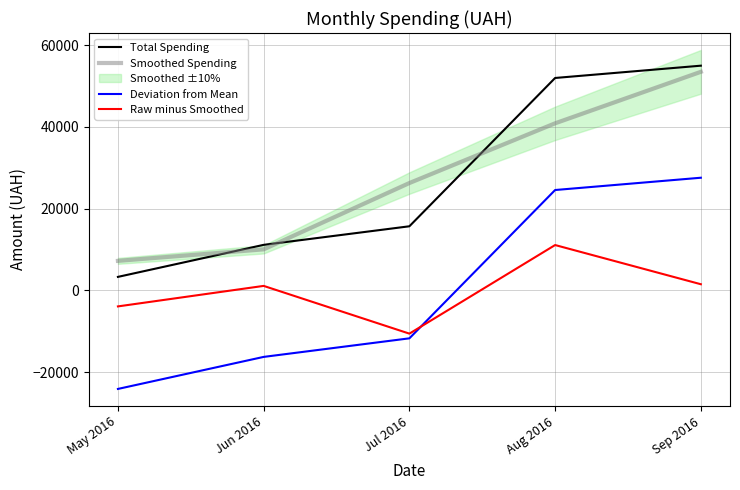

True or false: Raw minus Smoothed and Total Spending cross at least once.

False